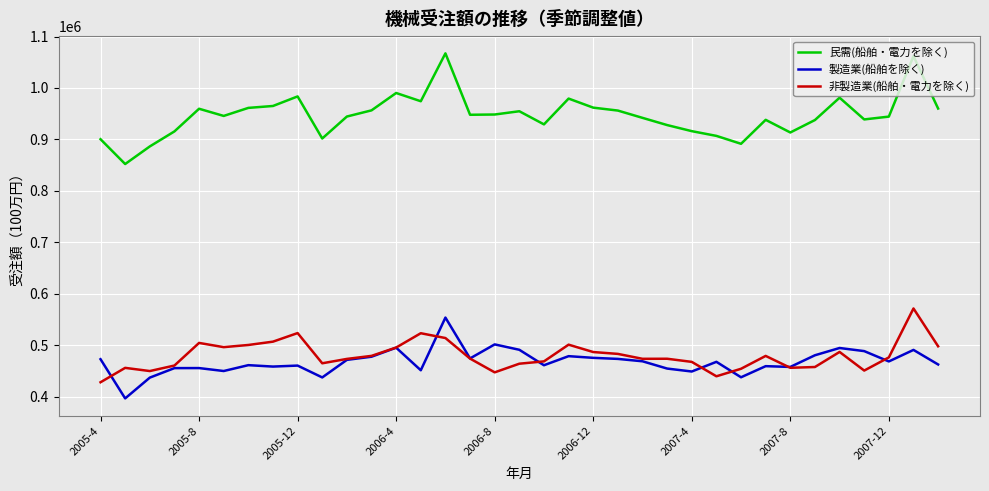

Does the chart display data point markers on the line(s)?

No